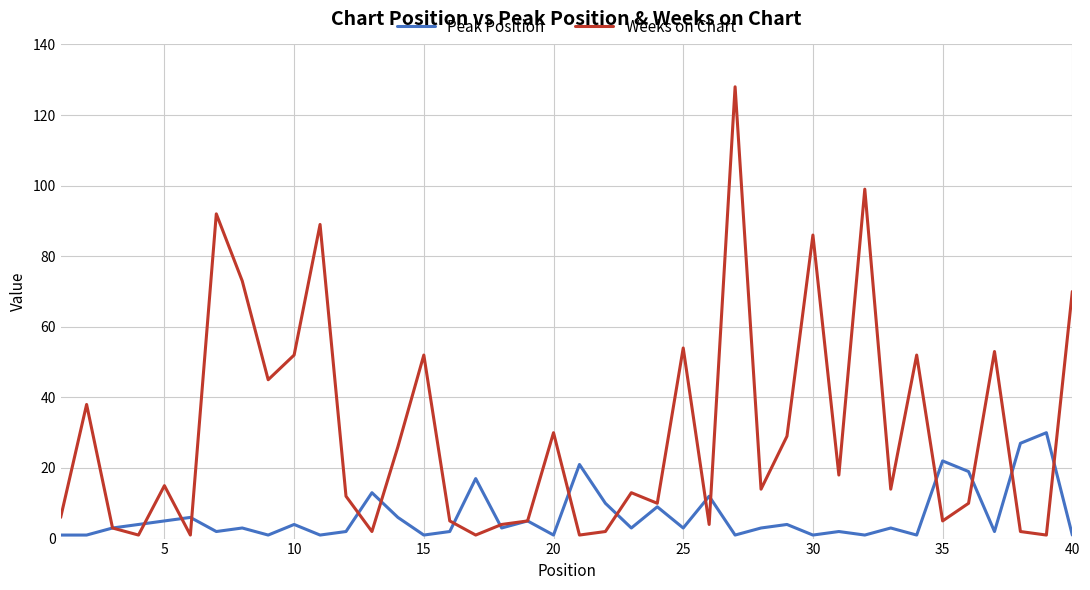

True or false: Peak Position has more than 1 points higher than both neighbors.

True